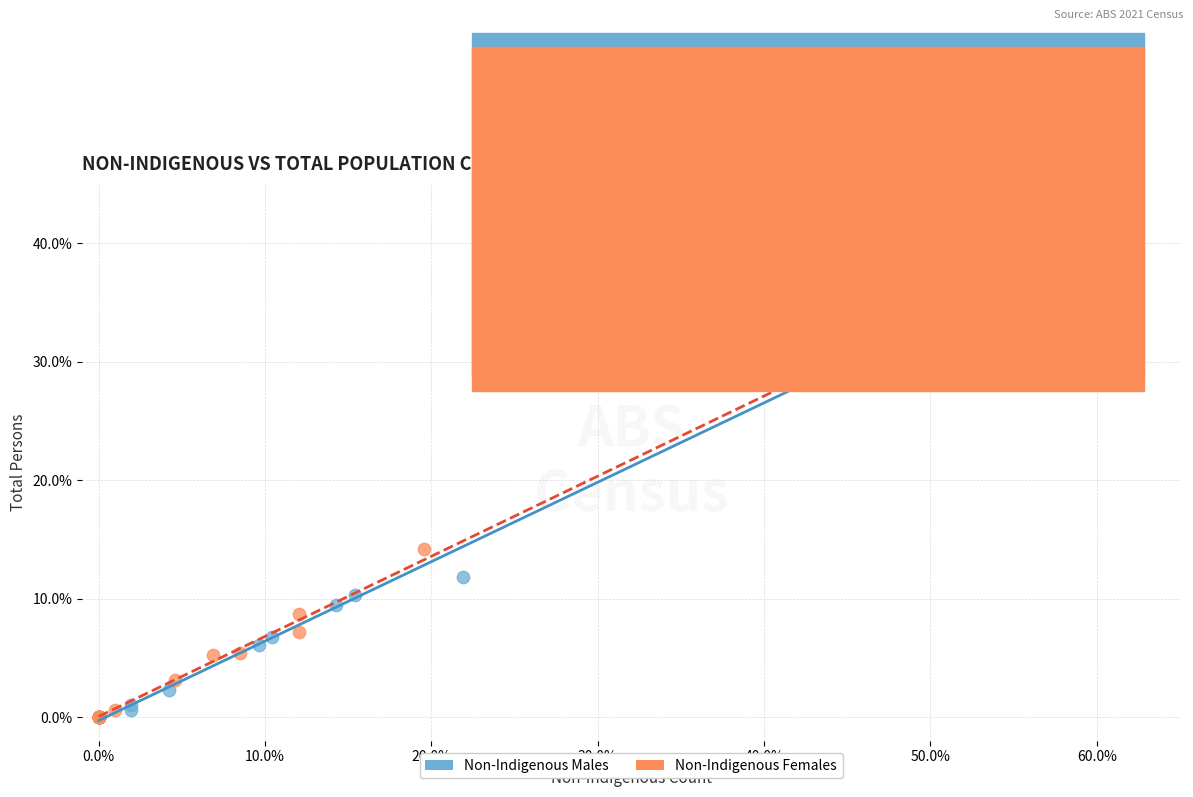

What are all the series names shown in the legend?

Non-Indigenous Males, Non-Indigenous Females